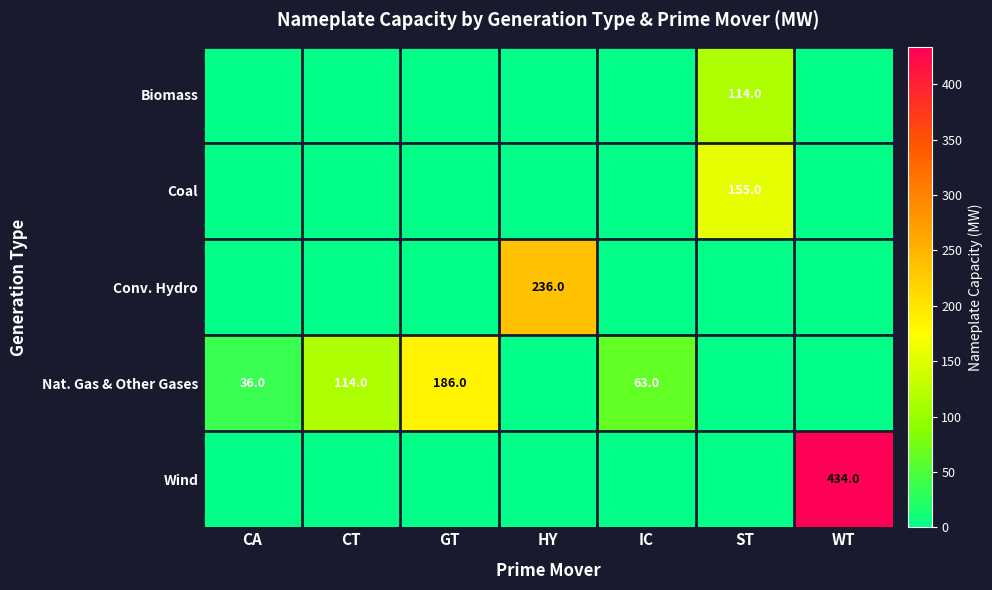

The Nat. Gas & Other Gases series shows 242.4 at GT. True or false?

False